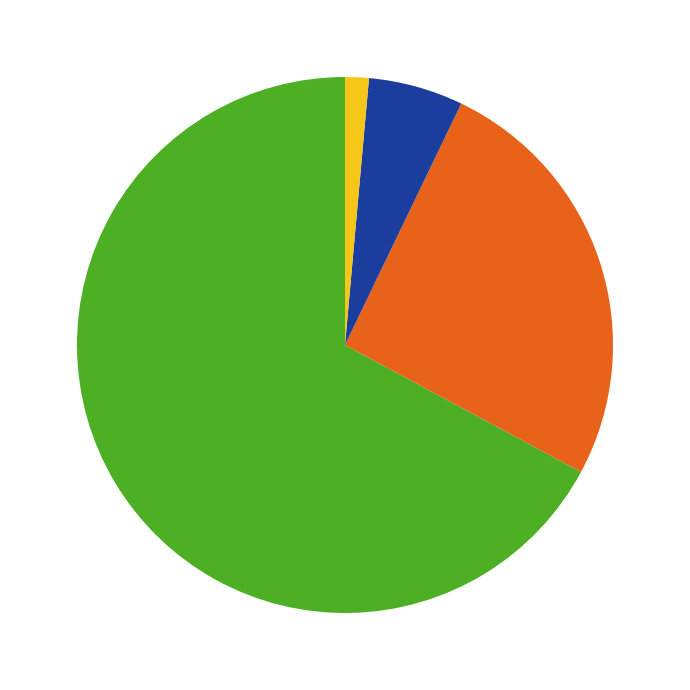

Is there a majority slice in this chart?

Yes